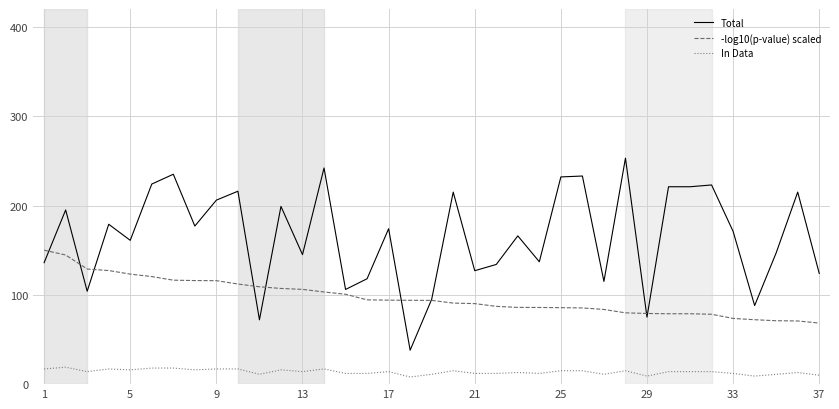

What is the sum of all -log10(p-value) scaled values?

3601.5